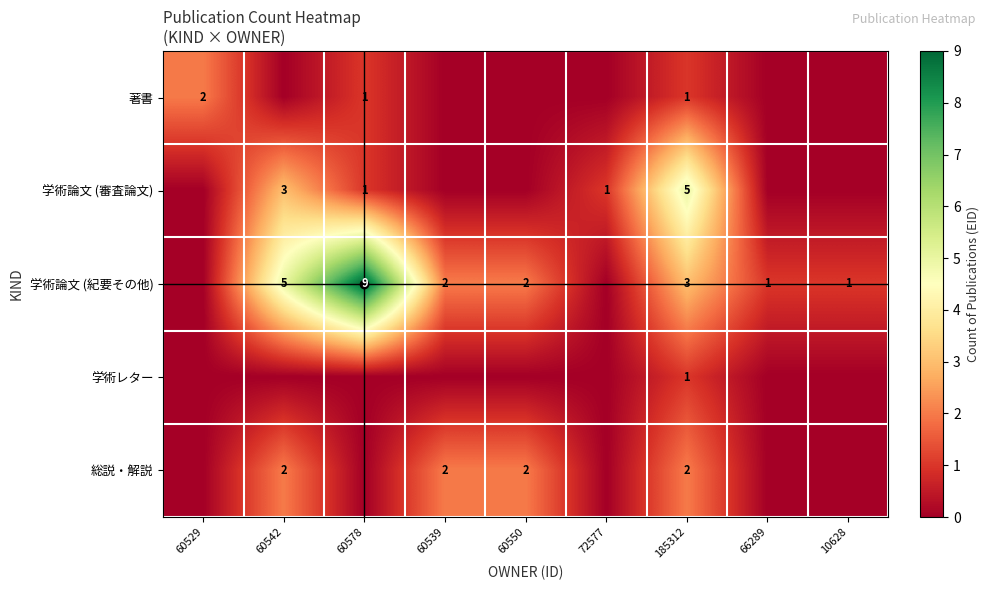

How many values in the 総説・解説 series exceed 0?

4